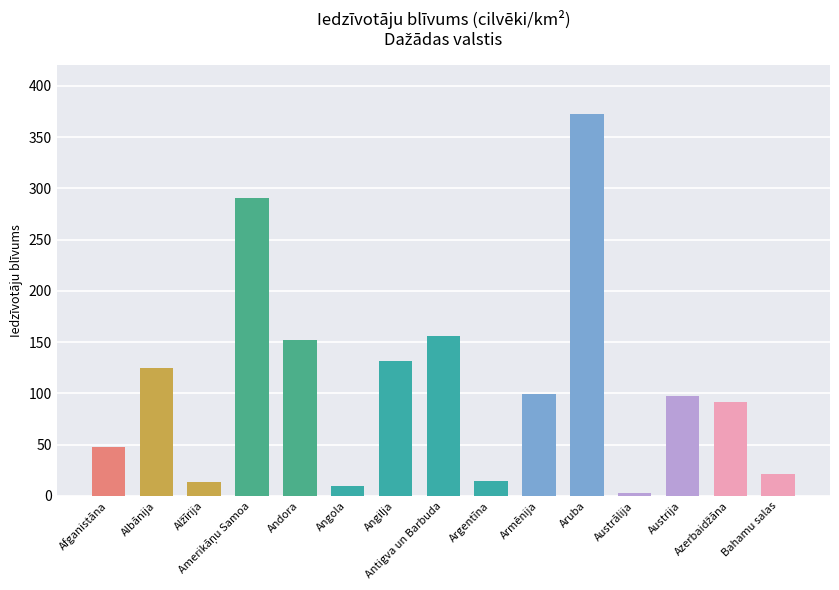

What is the maximum value shown in the chart?

372.5